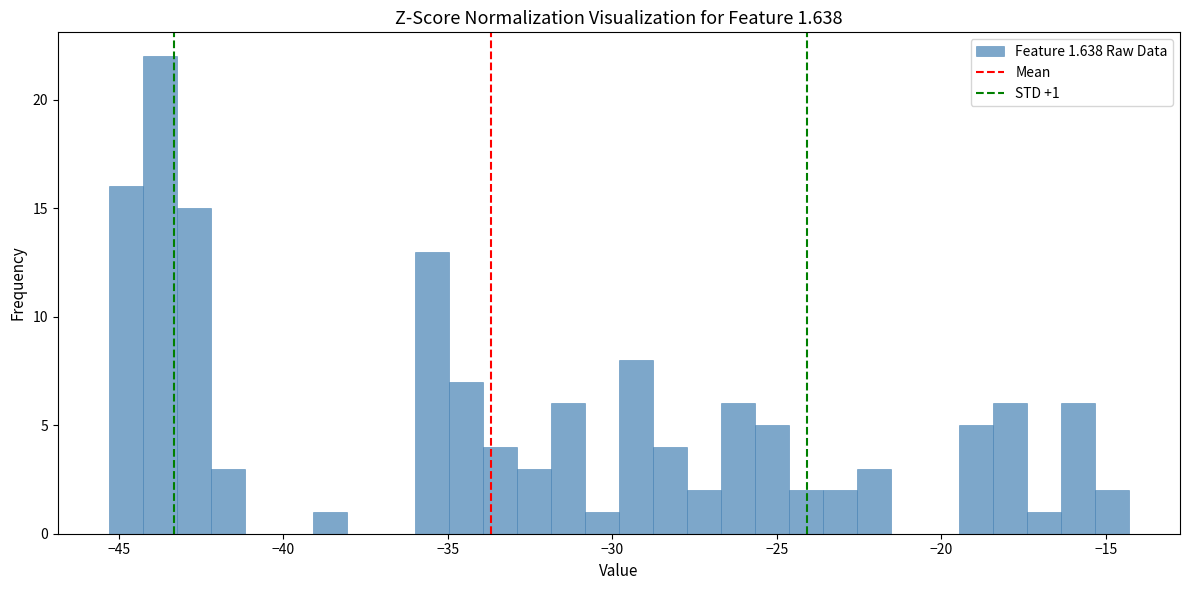

Read against the x-axis, roughly where is the centre of the tallest bar?

-43.5